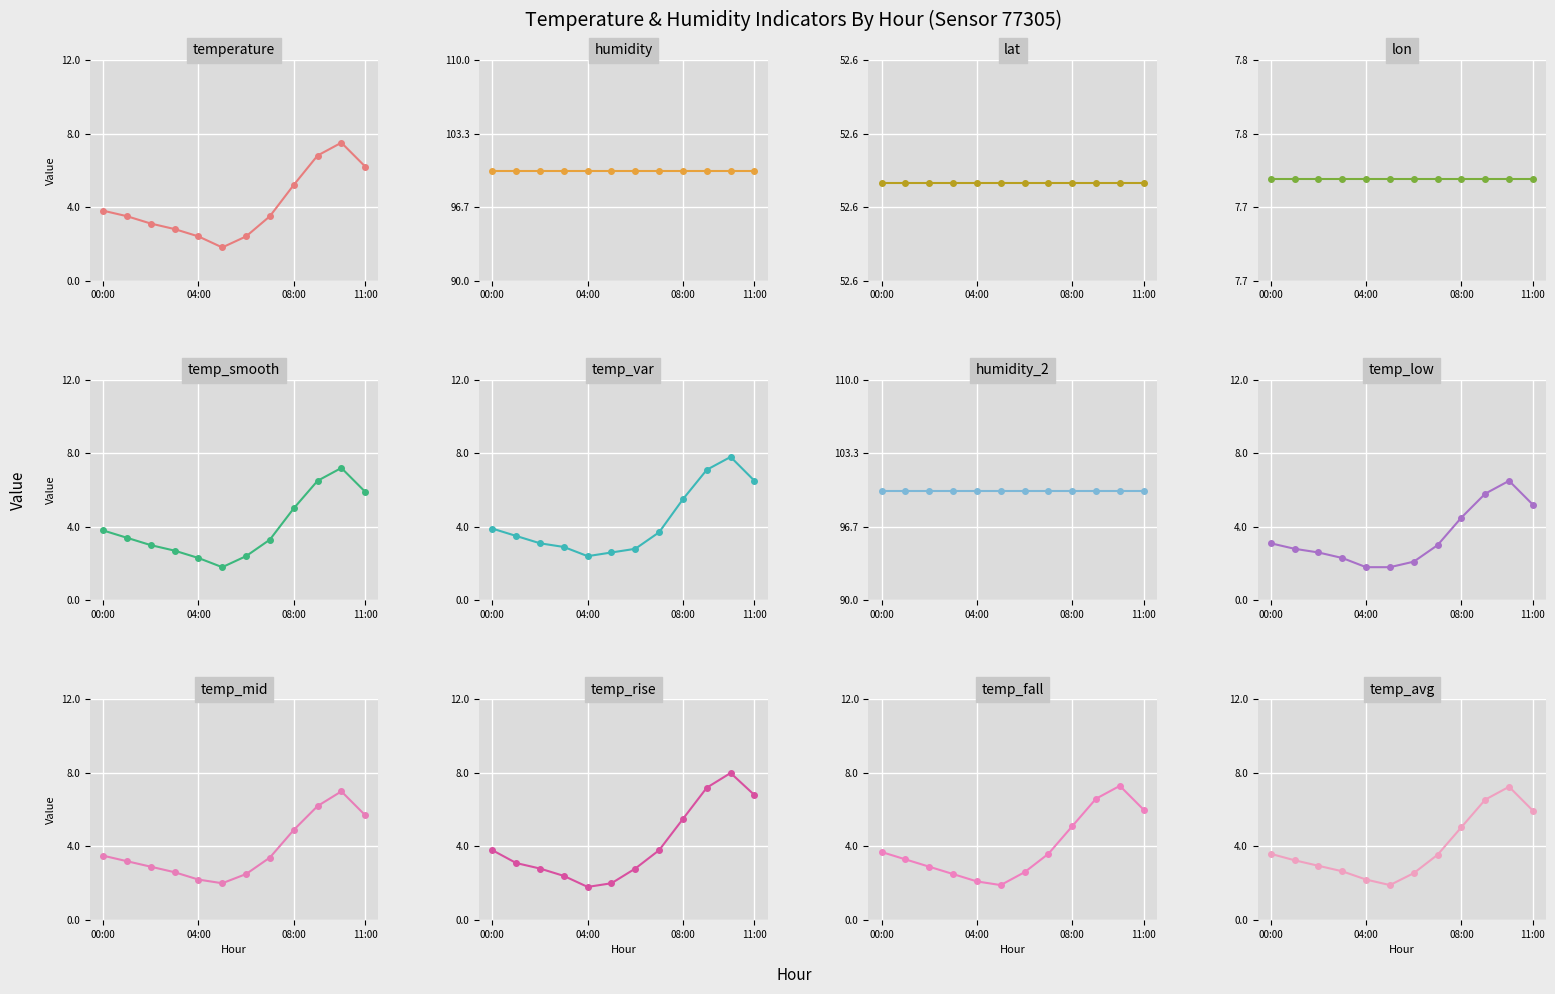

At which label is the value closest to 4?

00:00